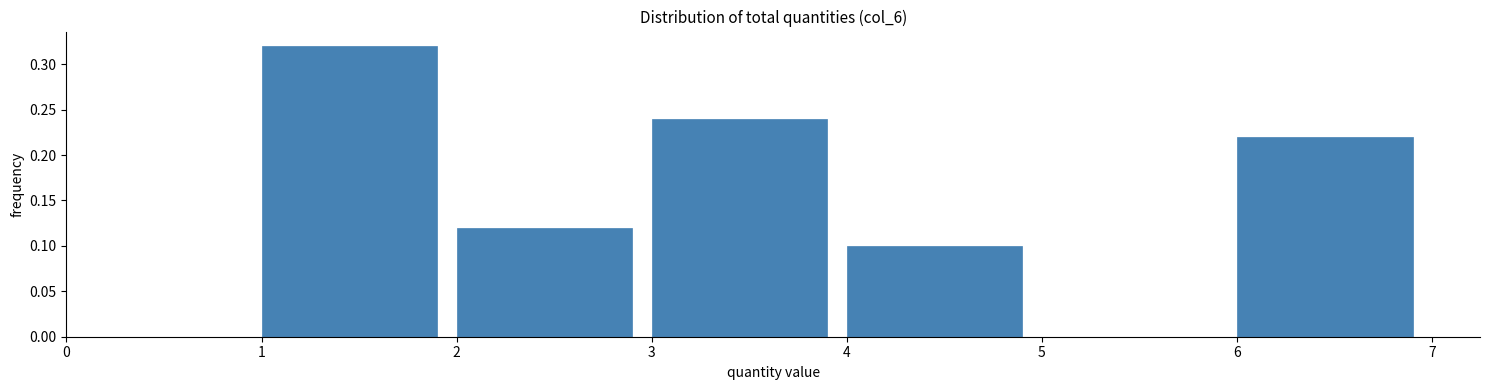

Which range on the x-axis has the tallest bar?

1 to 2